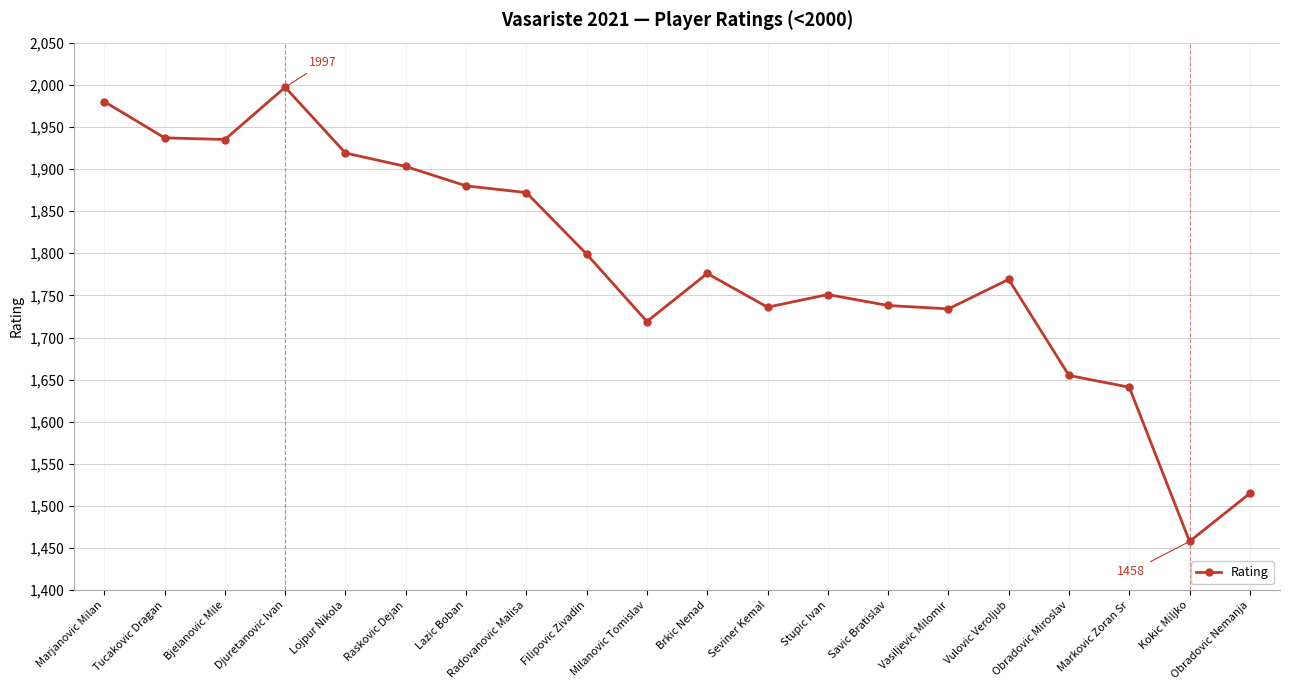

The value at Lazic Boban is 1880. True or false?

True